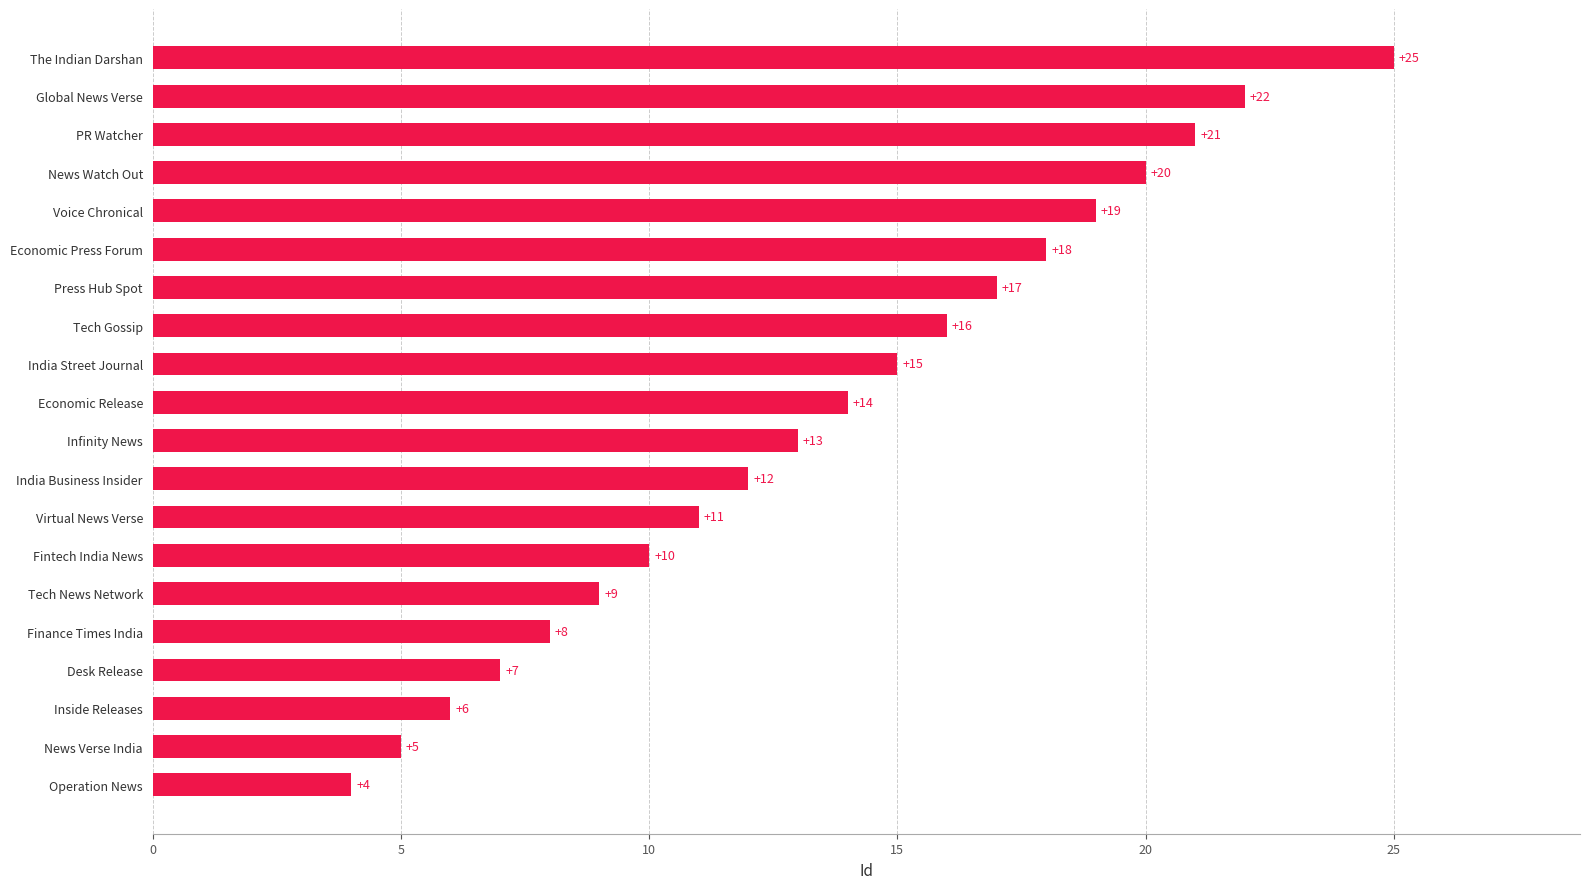

What is the sum of the values at The Indian Darshan and India Street Journal?

40